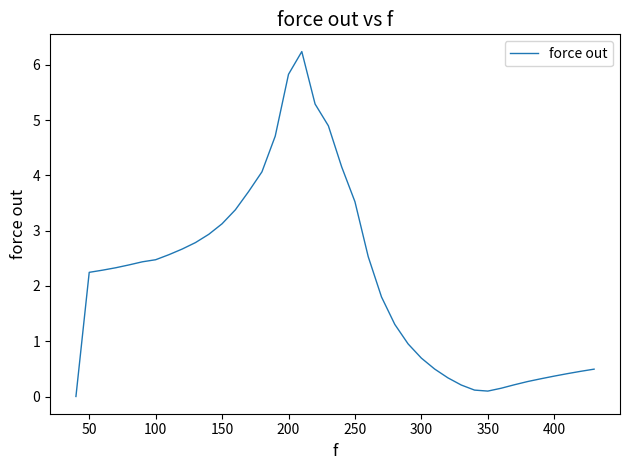

What is the difference between the maximum and minimum values?

6.2